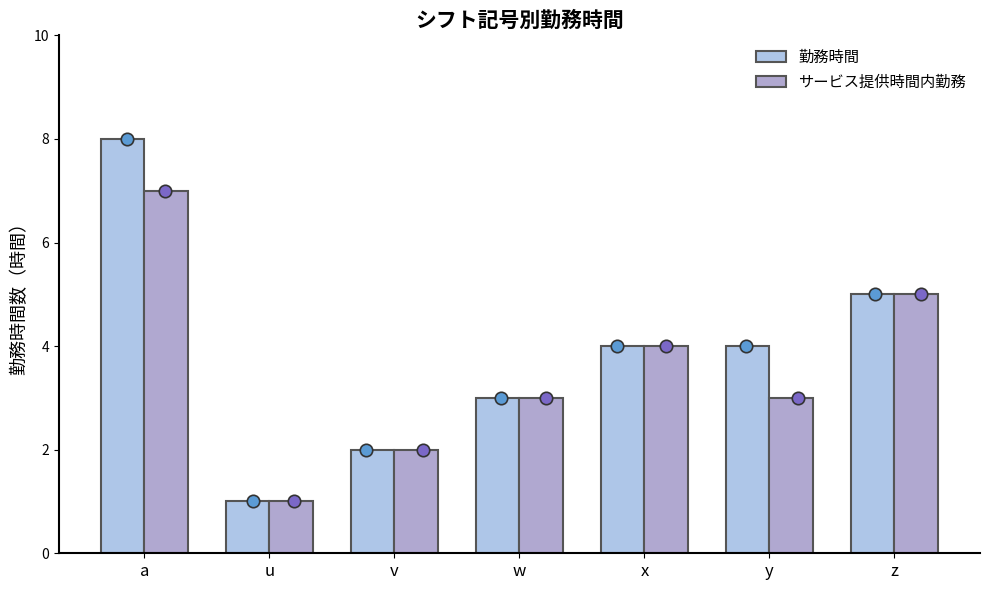

Is the value of 勤務時間 at x greater than the value of サービス提供時間内勤務 at v?

Yes